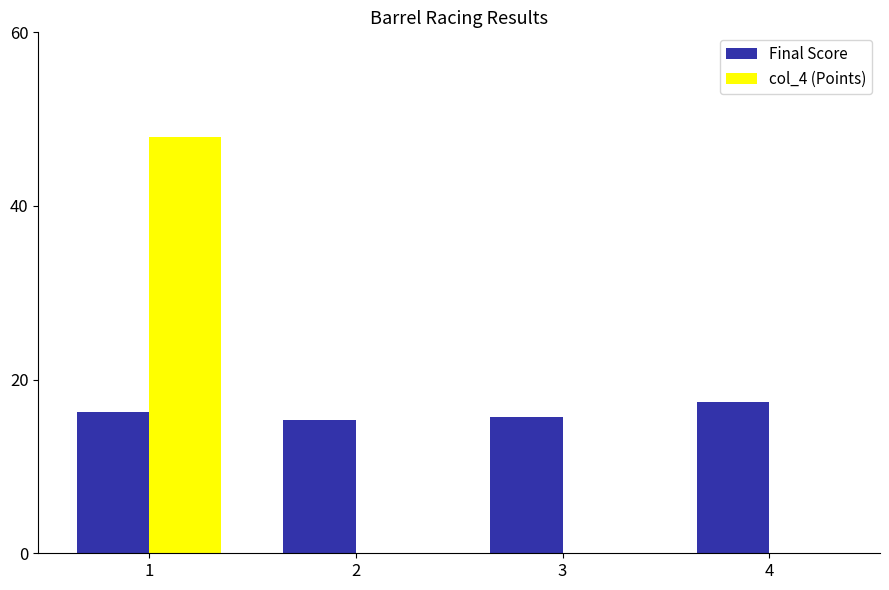

What is the maximum value shown in the chart?

48.0